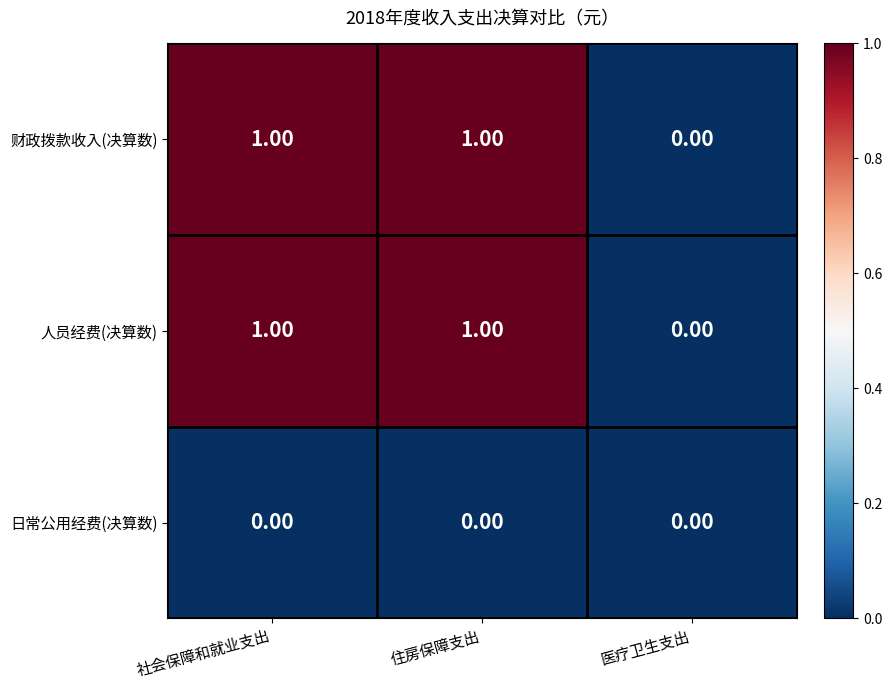

At which label does 人员经费(决算数) reach its minimum?

医疗卫生支出